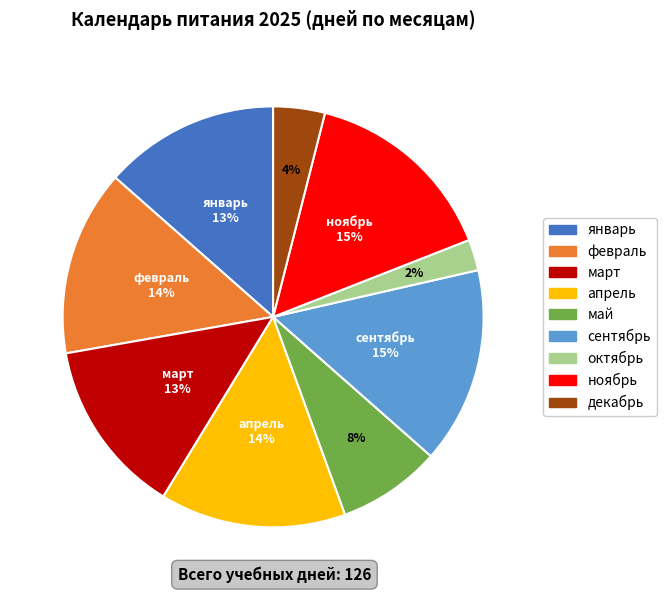

Which has a higher value, сентябрь or март?

сентябрь